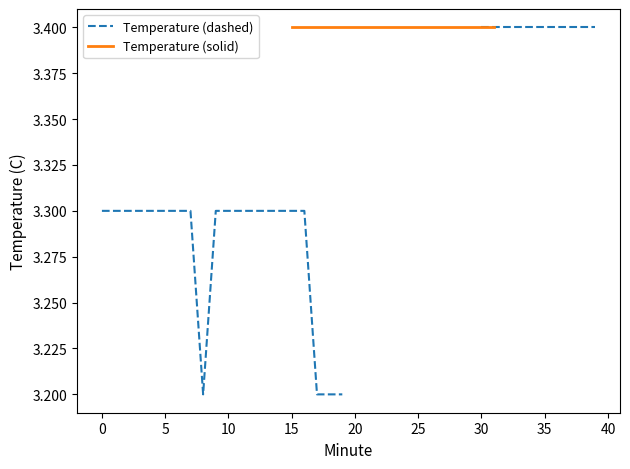

True or false: Temperature (dashed) and Temperature (solid) intersect in this chart.

False